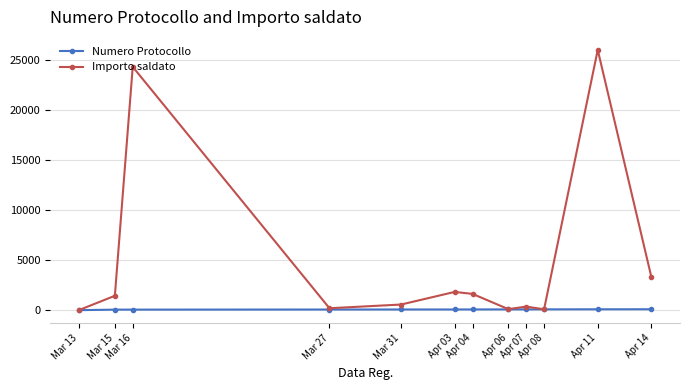

Is it true that Numero Protocollo equals 98.0 at Apr 08?

True